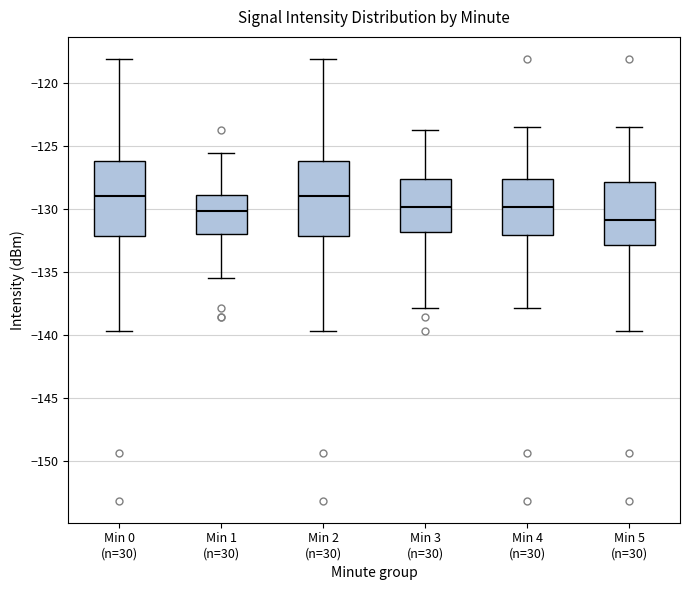

Reading left to right, read every box against the y-axis: the position of its median line, the range the box covers, and the ends of its whiskers. The values are not printed on the chart, so give them approximately, as read against the axis.

Min 0 (n=30): median -129.0, box -132.0 to -126.0, whiskers -139.5 to -118.0
Min 1 (n=30): median -130.0, box -132.0 to -129.0, whiskers -135.5 to -125.5
Min 2 (n=30): median -129.0, box -132.0 to -126.0, whiskers -139.5 to -118.0
Min 3 (n=30): median -130.0, box -132.0 to -127.5, whiskers -138.0 to -124.0
Min 4 (n=30): median -130.0, box -132.0 to -127.5, whiskers -138.0 to -123.5
Min 5 (n=30): median -131.0, box -133.0 to -128.0, whiskers -139.5 to -123.5